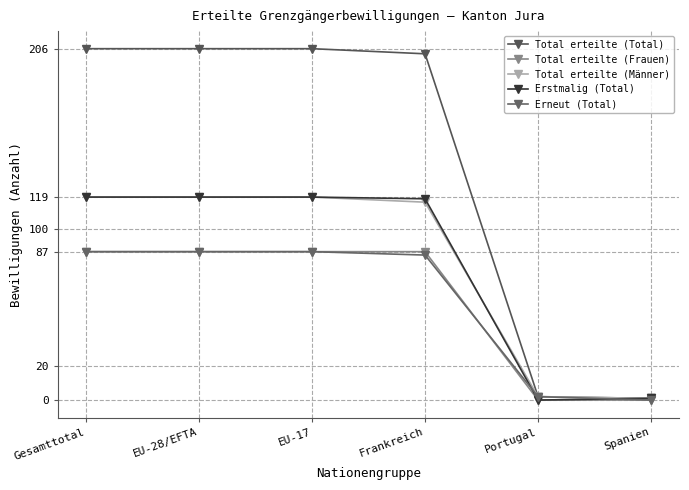

Reading right to left, extract all data points from this chart.

Total erteilte (Total): 1	2	203	206	206	206
Total erteilte (Frauen): 0	0	87	87	87	87
Total erteilte (Männer): 1	2	116	119	119	119
Erstmalig (Total): 1	0	118	119	119	119
Erneut (Total): 0	2	85	87	87	87